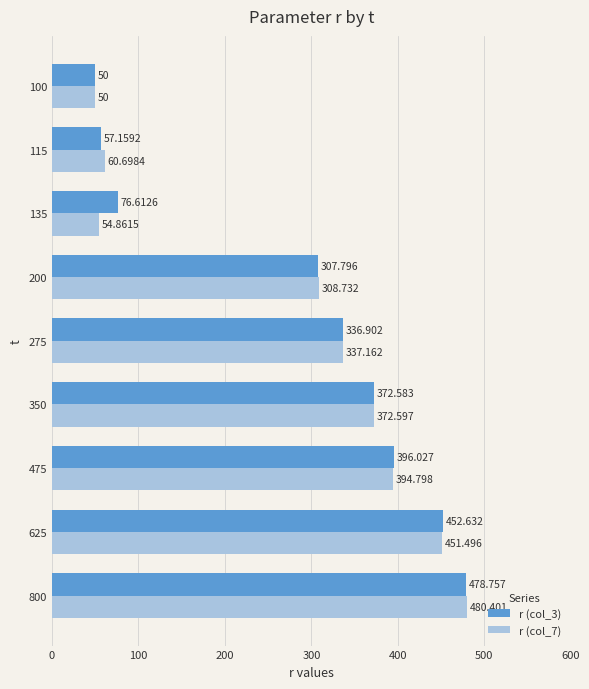

At how many categories does at least one series exceed 111?

6